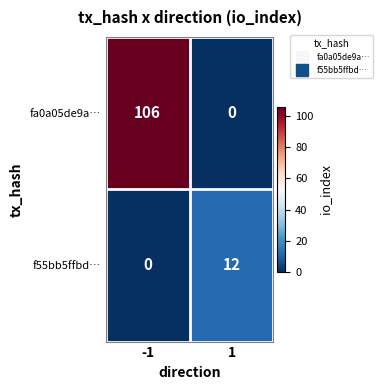

Rank the series by their average value, from lowest to highest.

f55bb5ffbd…, fa0a05de9a…